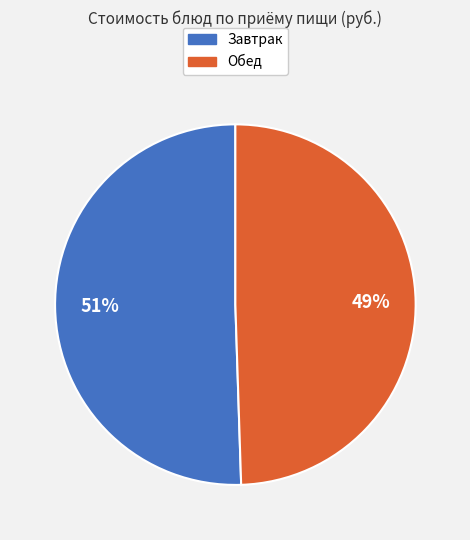

Combined, do Обед and Завтрак account for over 50%?

Yes